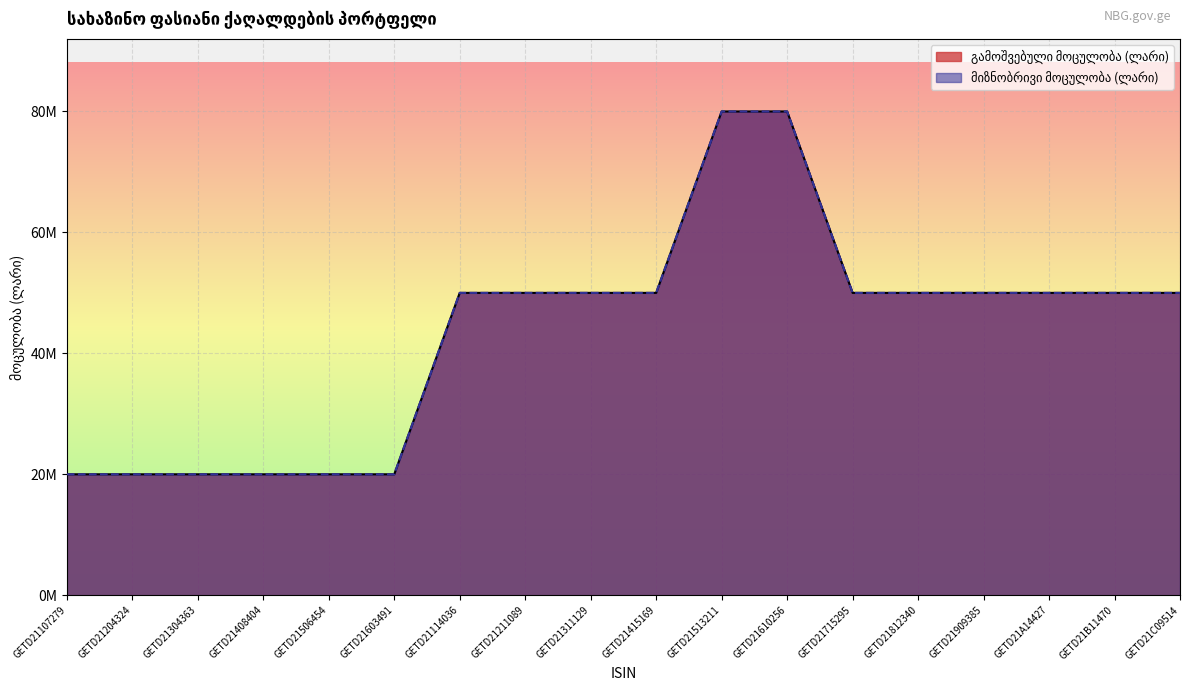

What is the greatest value displayed?

80000000